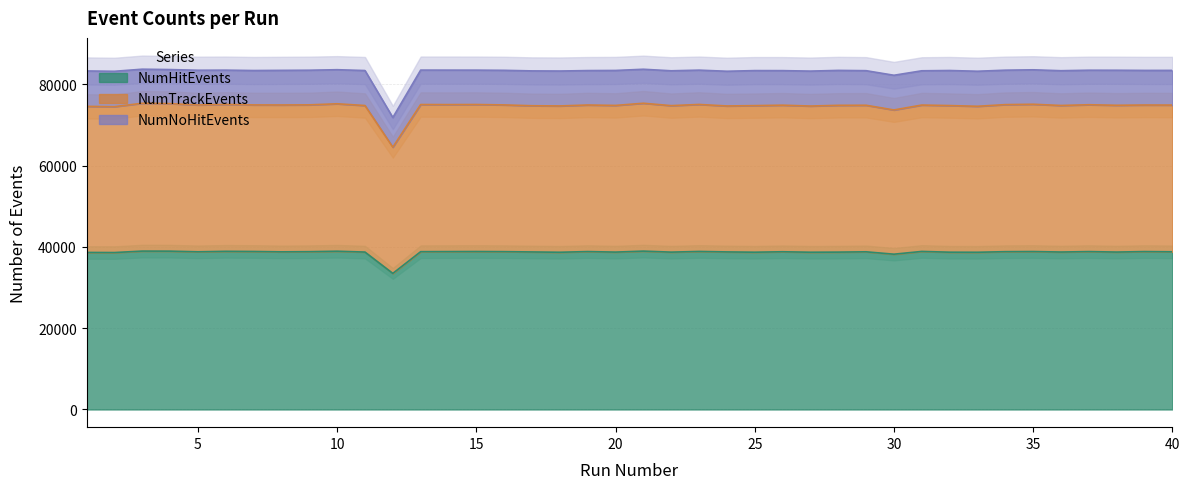

At which category is the sum across all series the highest?

3